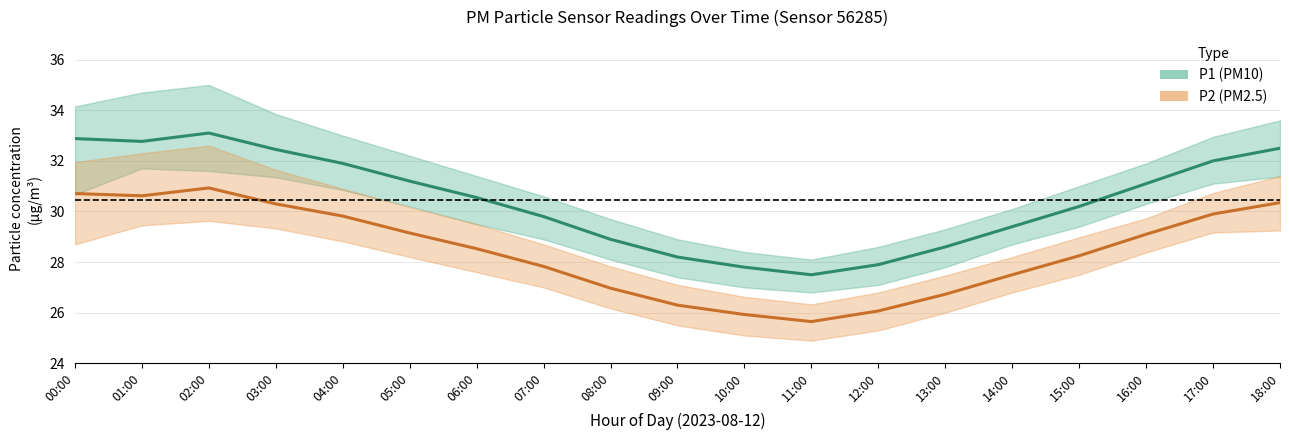

What is the difference between the maximum and minimum values in the P2_upper series?

6.3